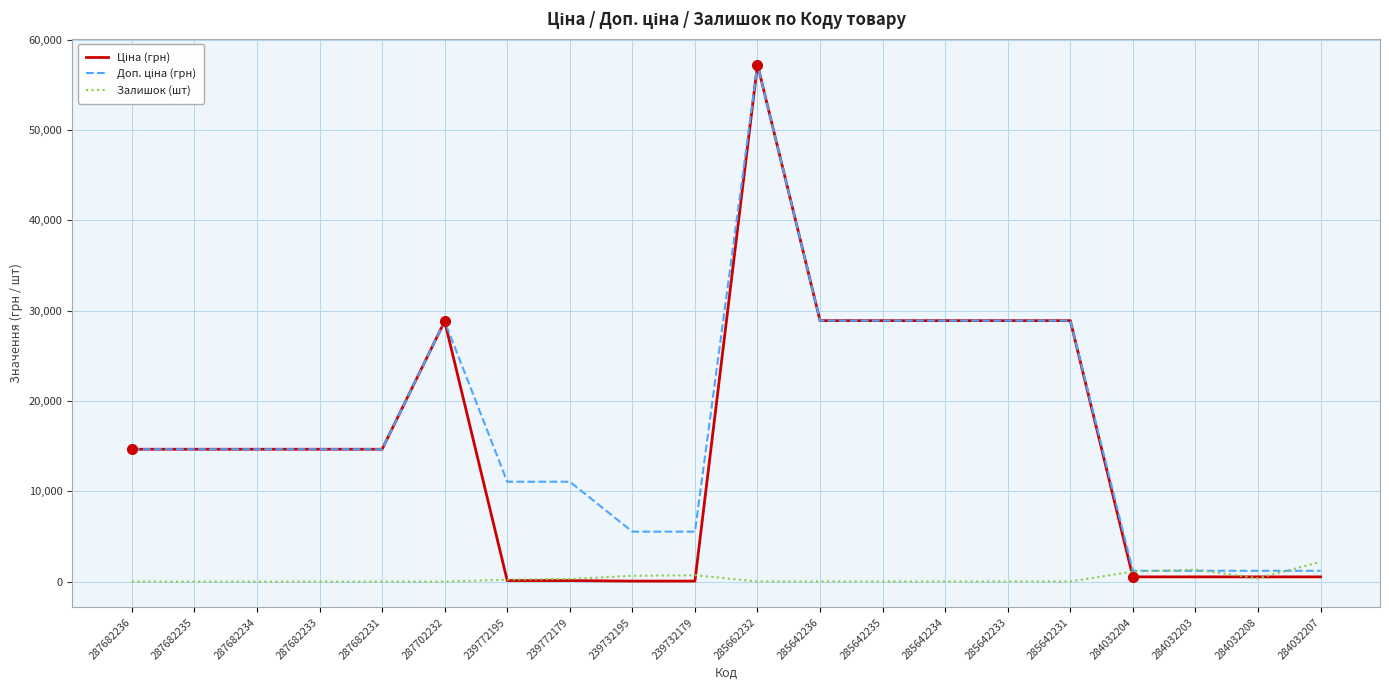

Which label corresponds to the largest value in the chart?

285662232